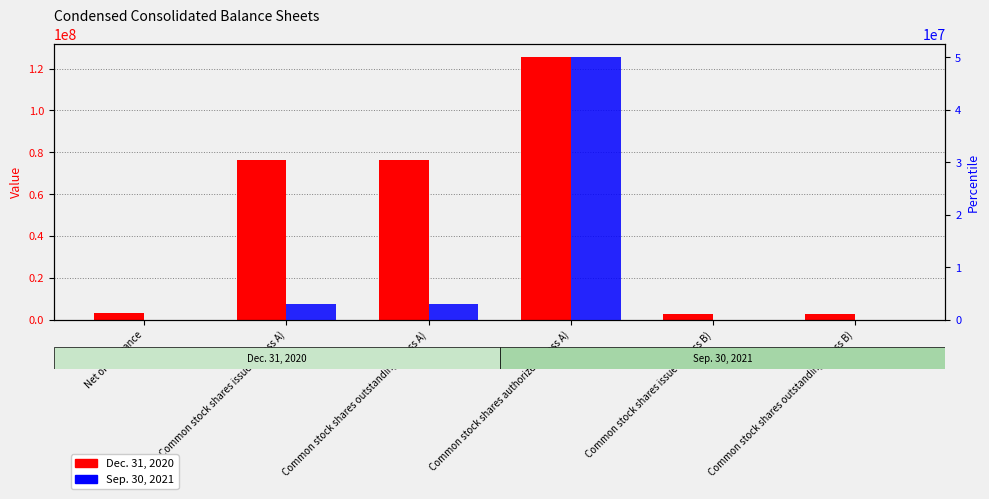

Where does the Dec. 31, 2020 series first go above 76488415?

Common stock shares authorized (Class A)